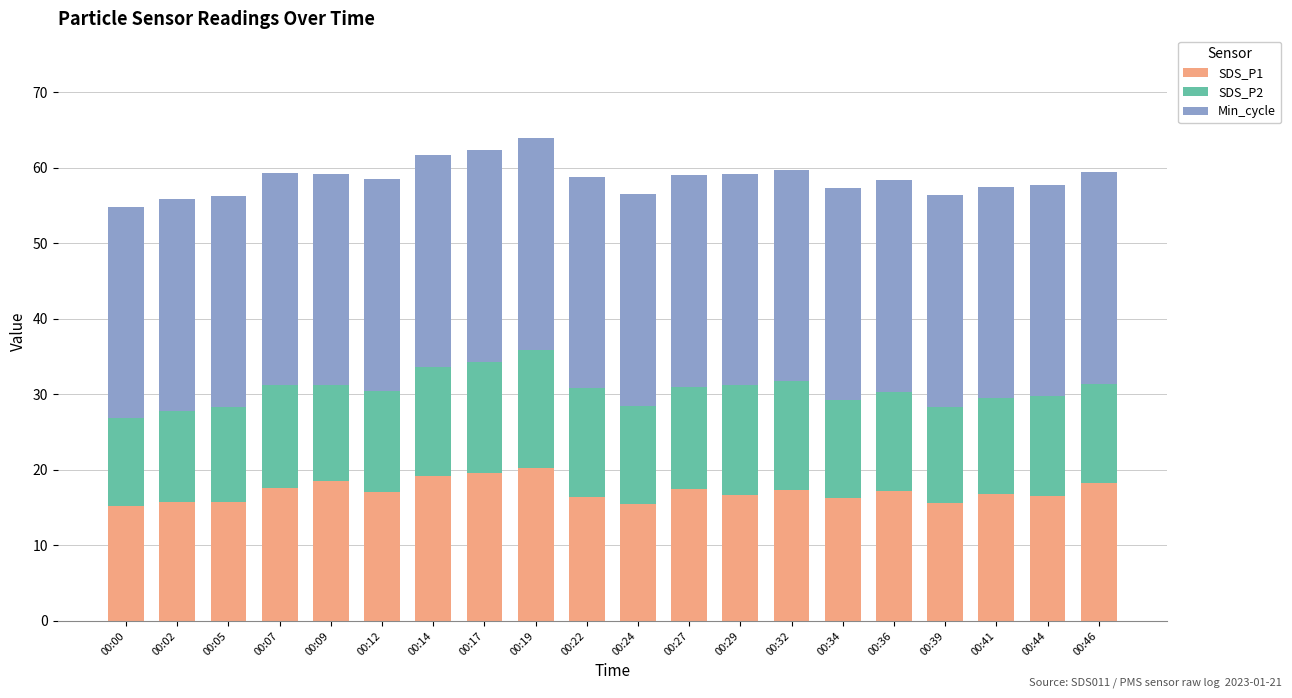

What is the difference between the second highest and minimum values in the SDS_P1 series?

4.3